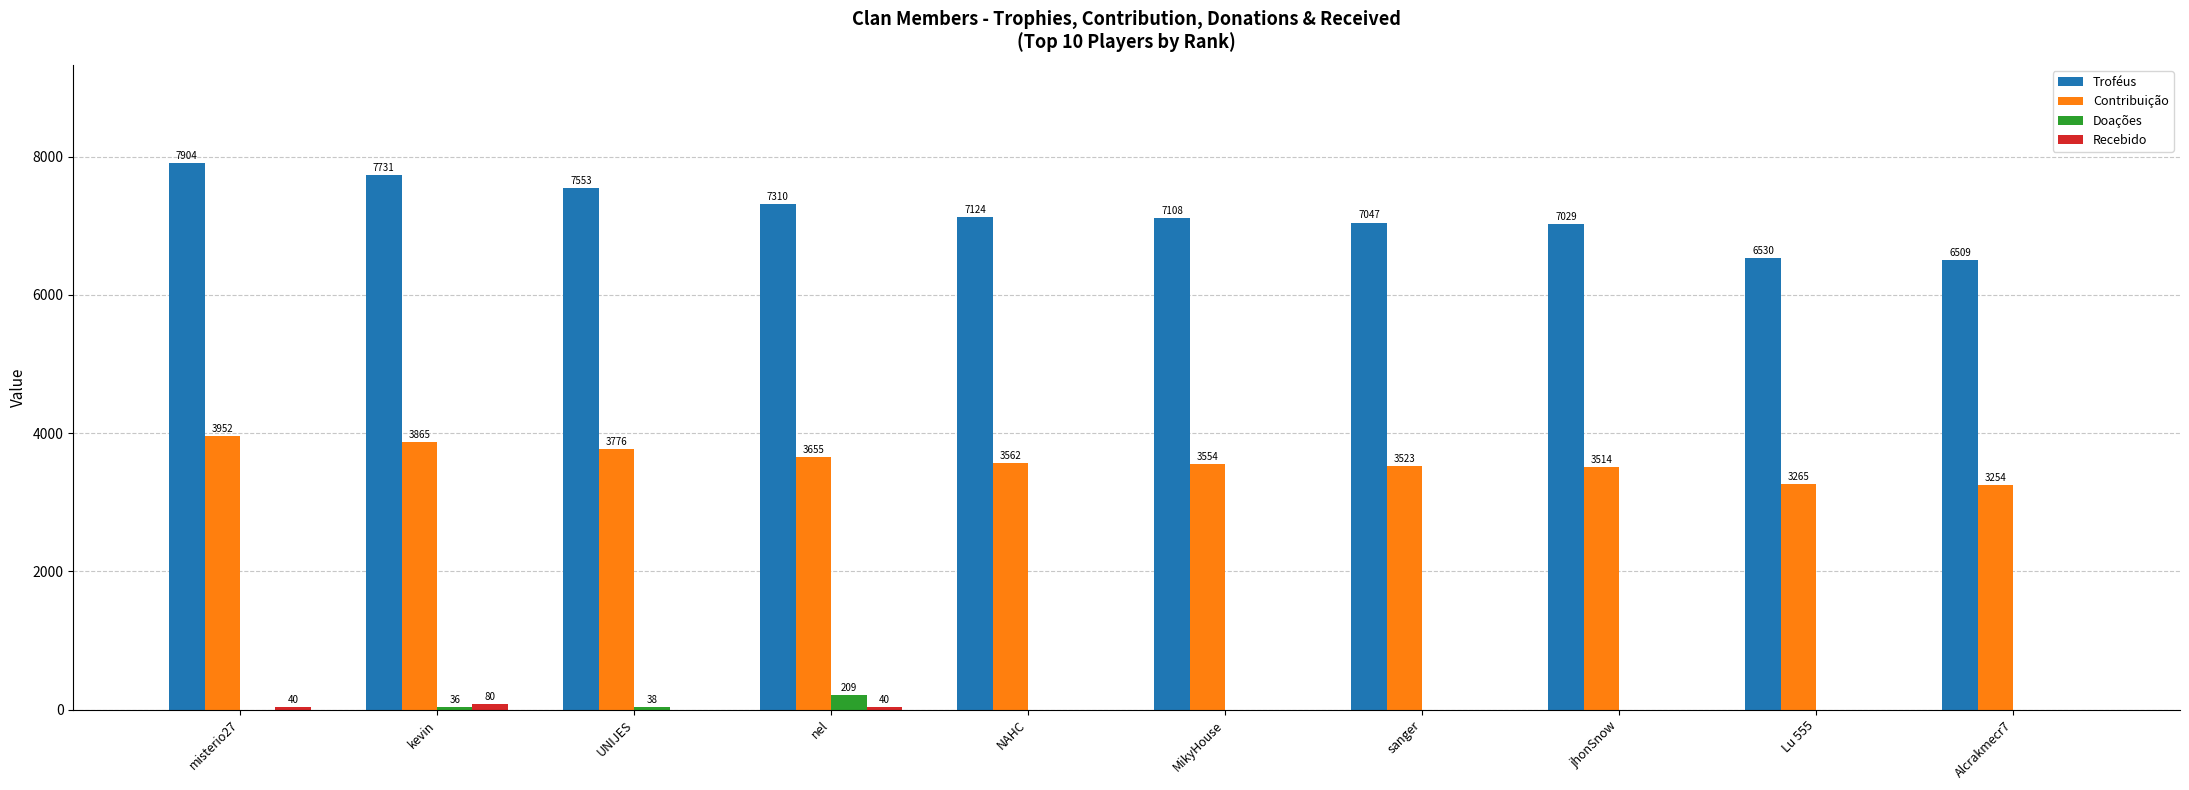

What is the spread (max minus min) of values at NAHC?

7124